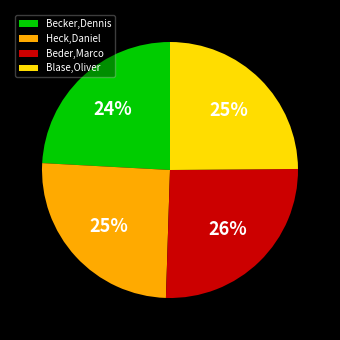

The Beder,Marco slice represents 26% of the pie. True or false?

True